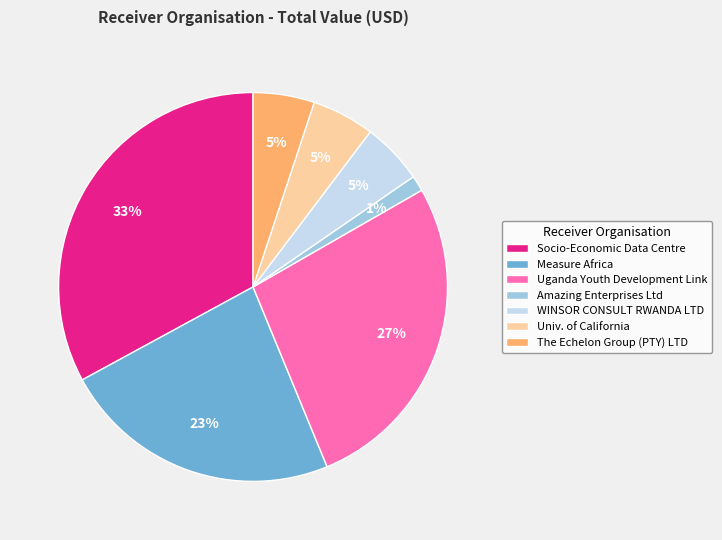

To the nearest percent, what portion does WINSOR CONSULT RWANDA LTD represent?

5%